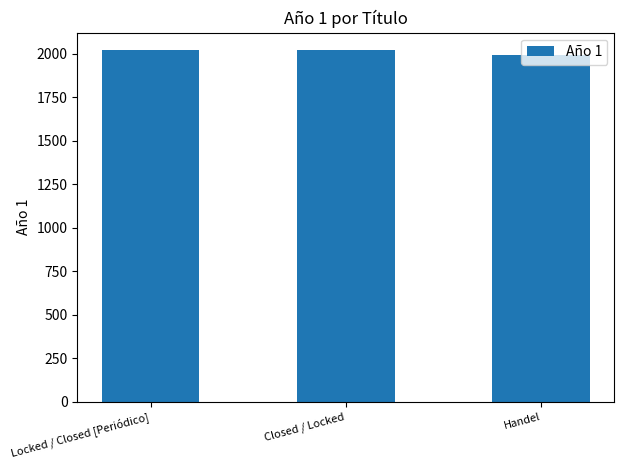

True or false: the data shows 1992 at Handel.

True